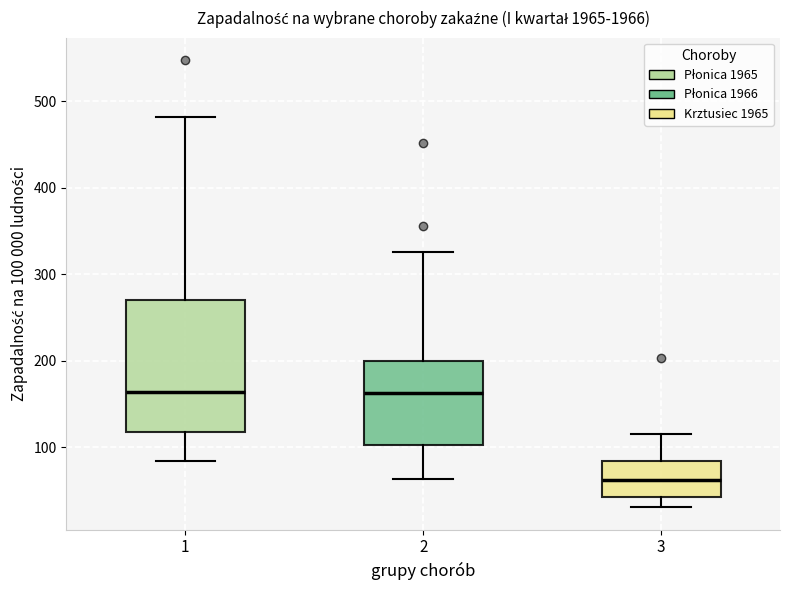

Which box is the tallest, from its lower edge to its upper edge?

1